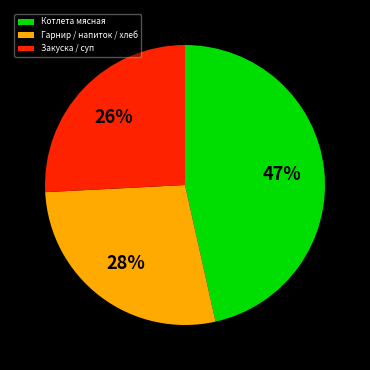

How many segments does this pie chart have?

3